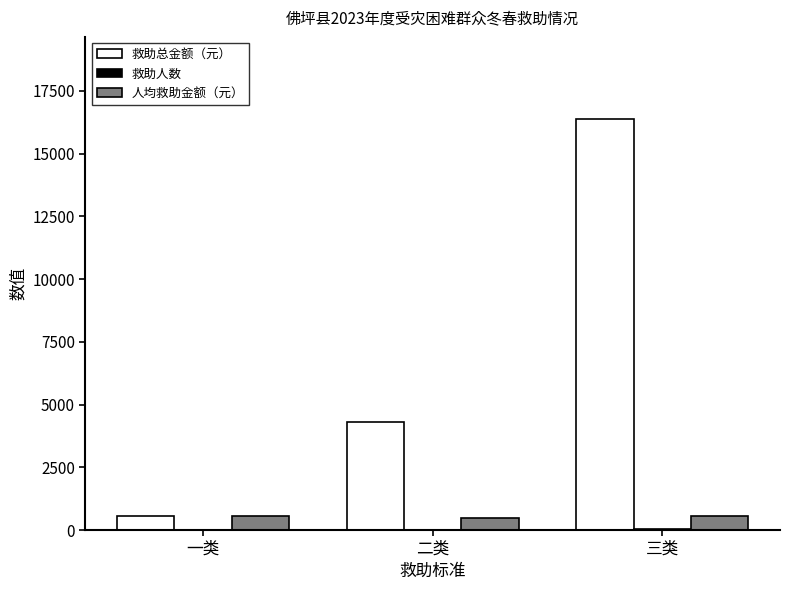

At which category is the sum across all series the highest?

三类